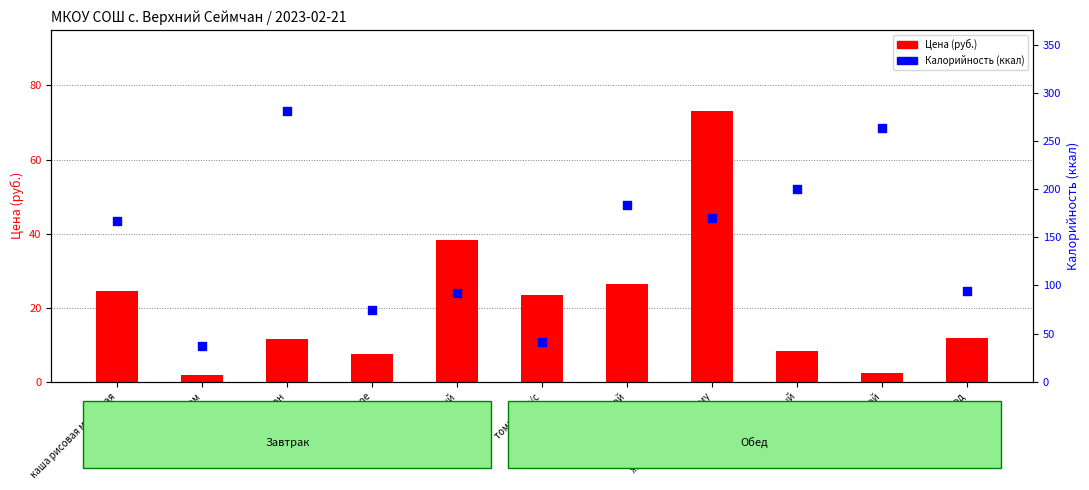

Is the value of Цена (руб.) at батон greater than the value of Калорийность (ккал) at масло сливочное?

No